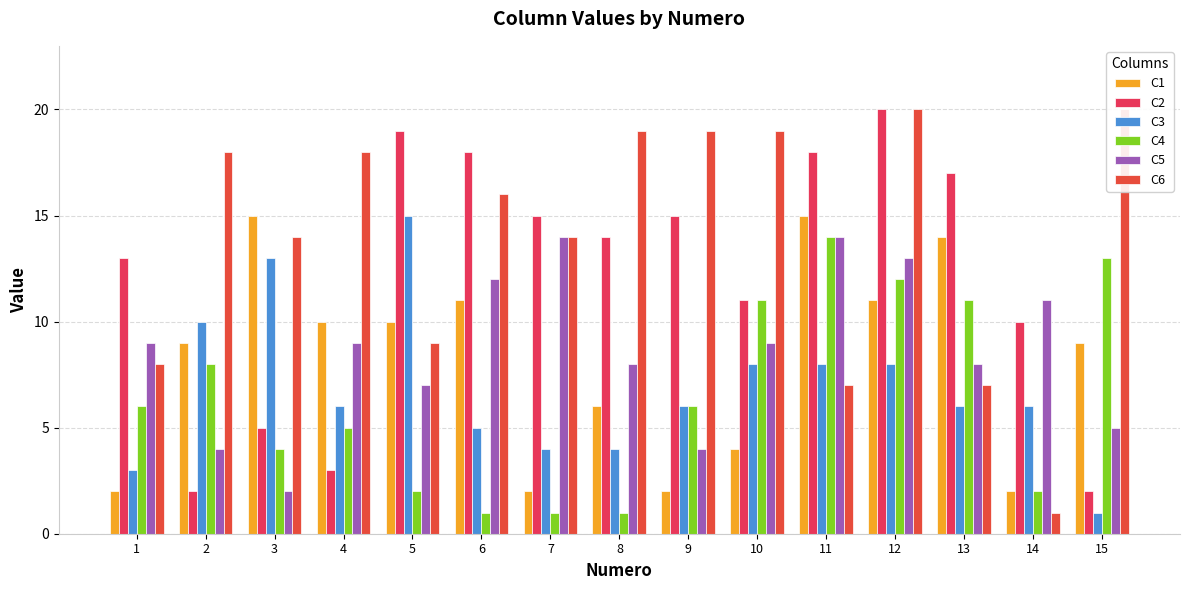

What is the total value across all series at 2?

51